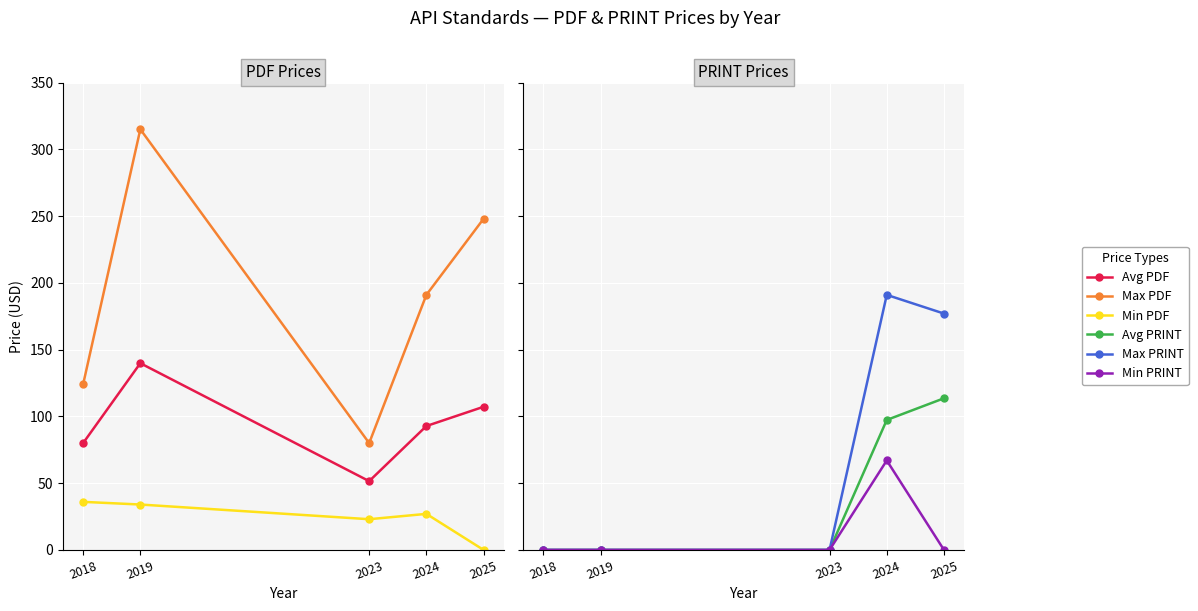

The Avg PRINT series shows 138.8 at 2024. True or false?

False